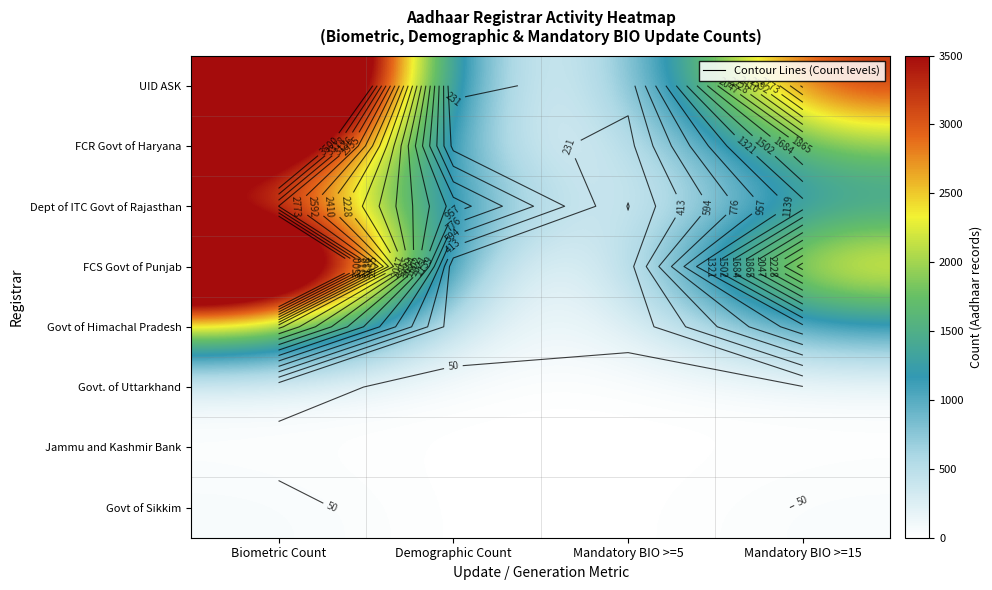

Which has a higher value, Mandatory BIO >=5 or Mandatory BIO >=15?

Mandatory BIO >=15